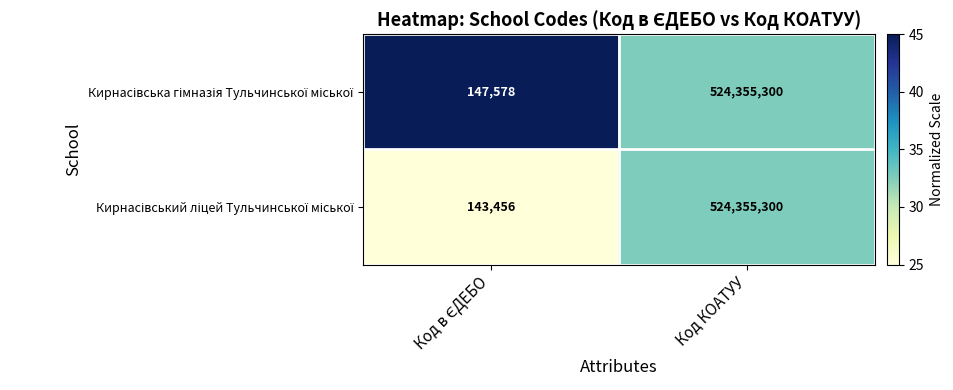

At which category is the sum across all series the highest?

Код КОАТУУ